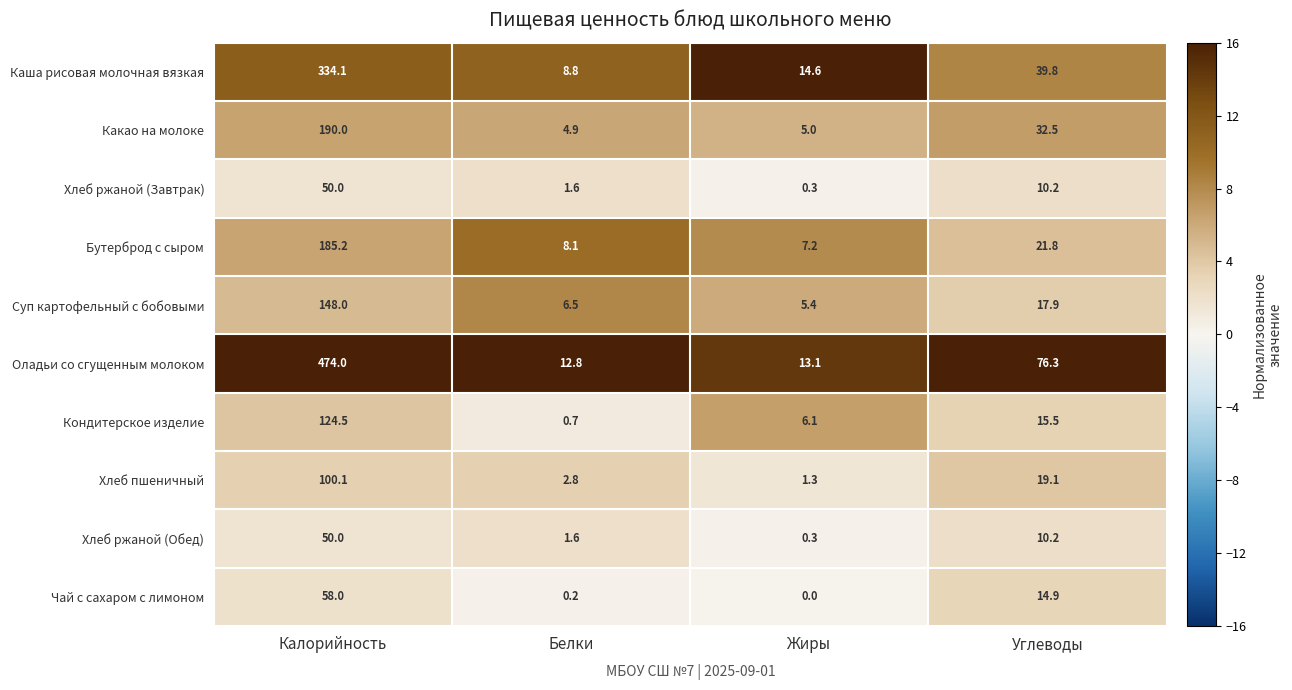

Which series has the largest total across all categories?

Оладьи со сгущенным молоком